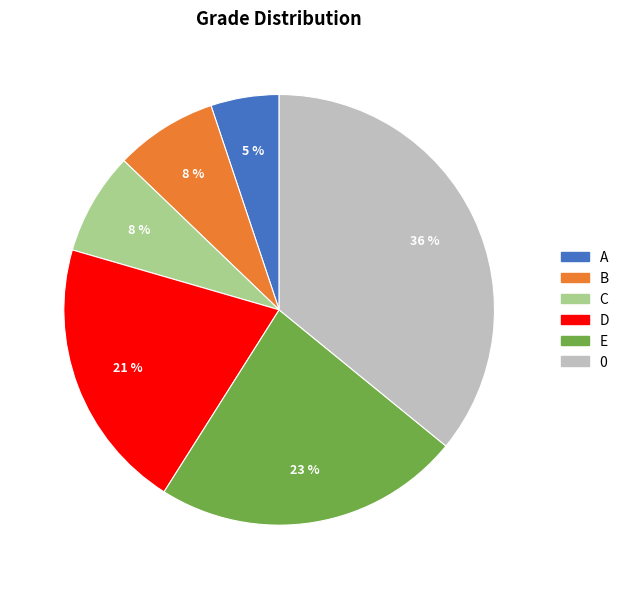

What is the ratio of the value at E to the value at D?

1.1